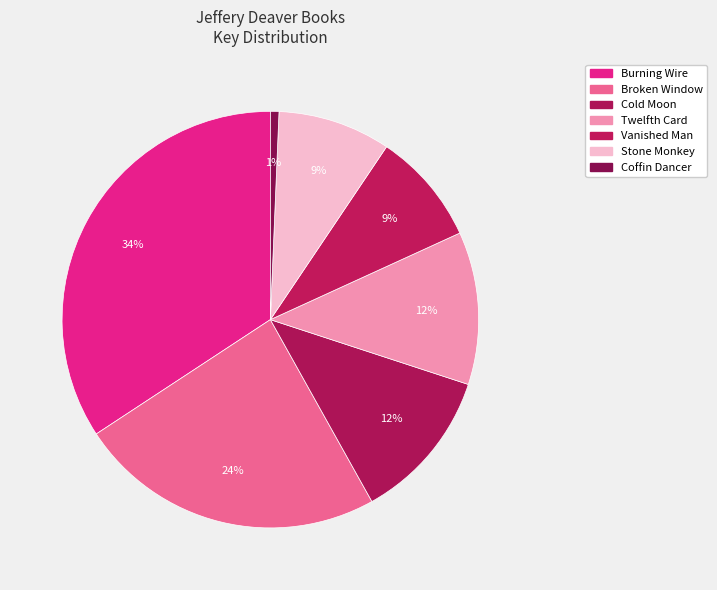

Does any single category account for the majority?

No